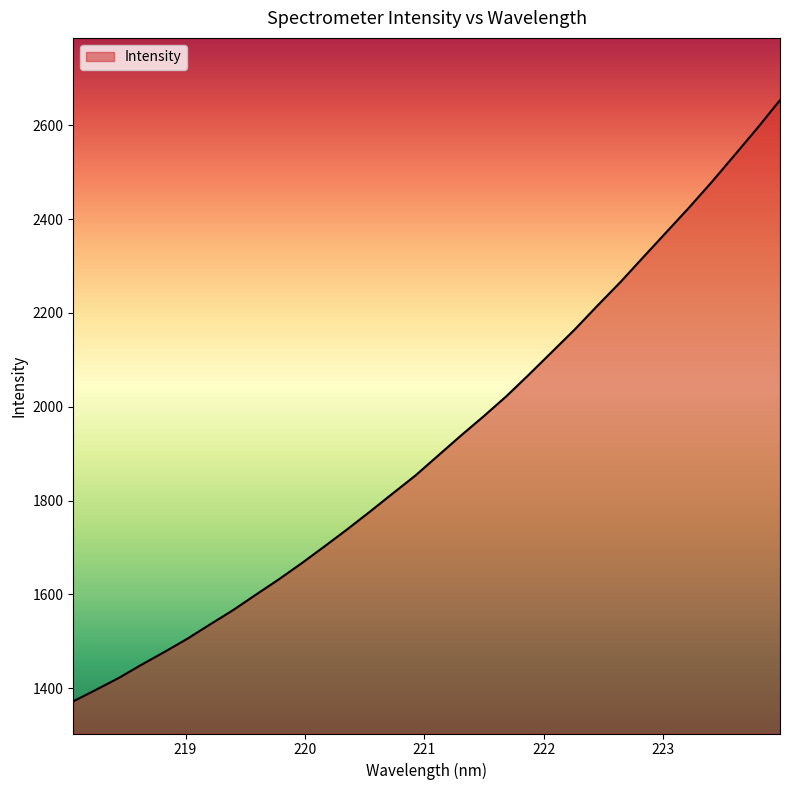

True or false: there are more than 1 points higher than both neighbors.

False